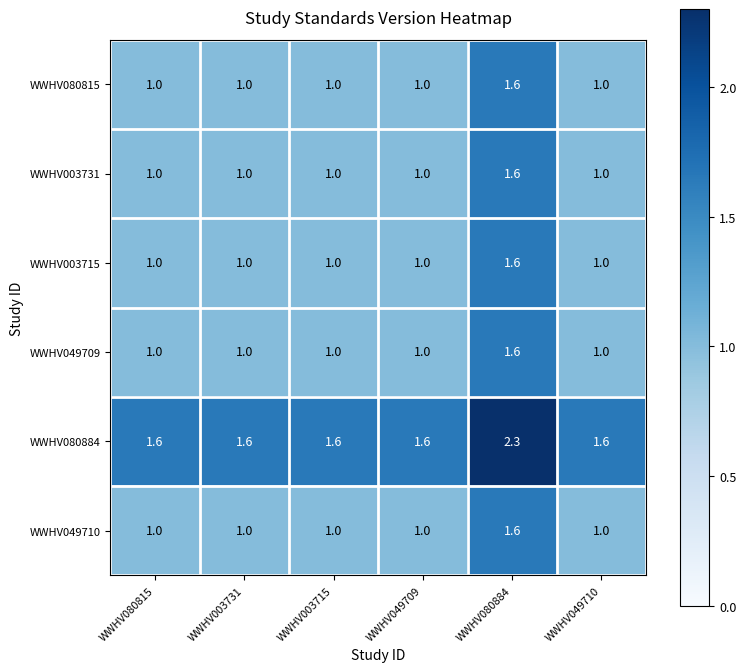

Which series has the widest spread of values?

WWHV080884